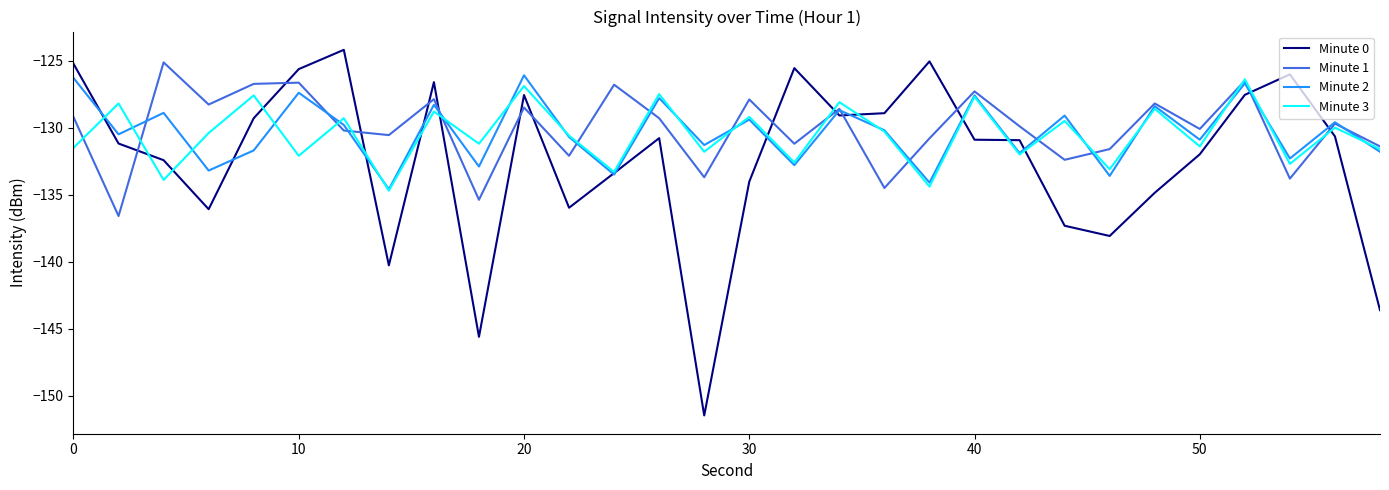

What is the minimum value for Minute 1?

-136.6